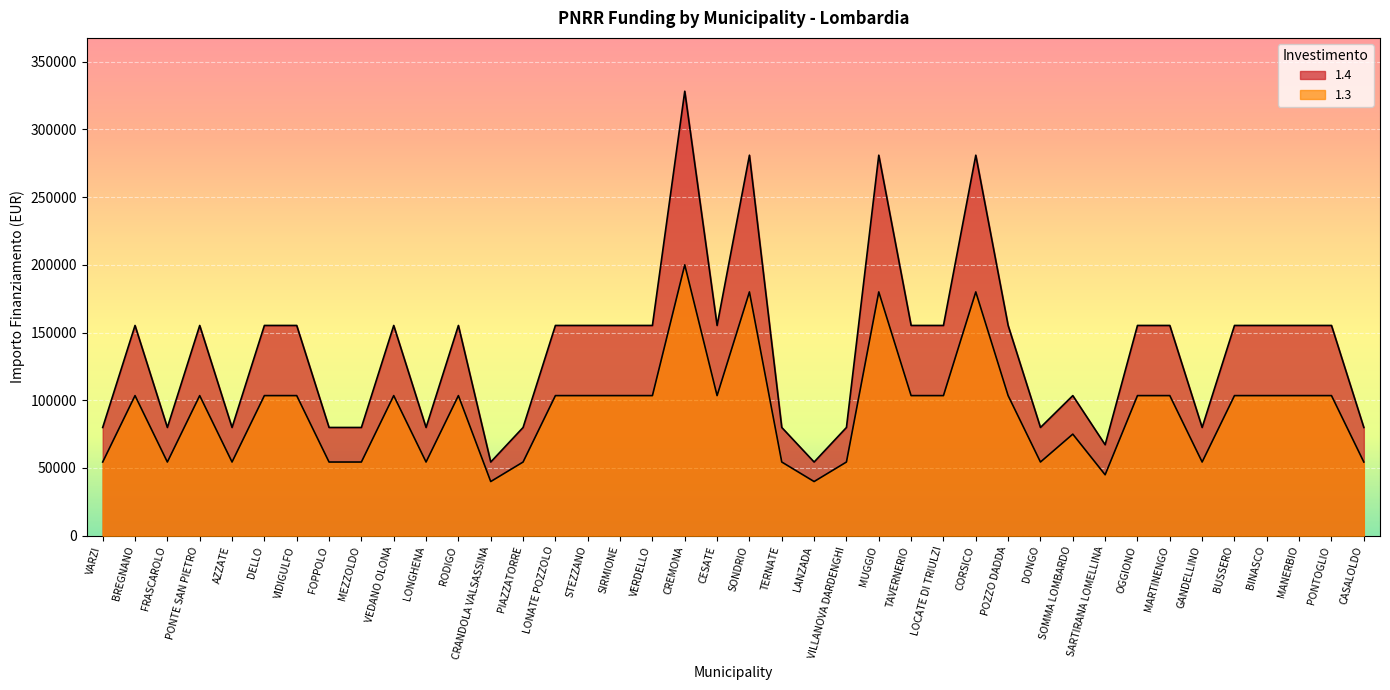

True or false: 1.4 and 1.3 cross at least once.

False